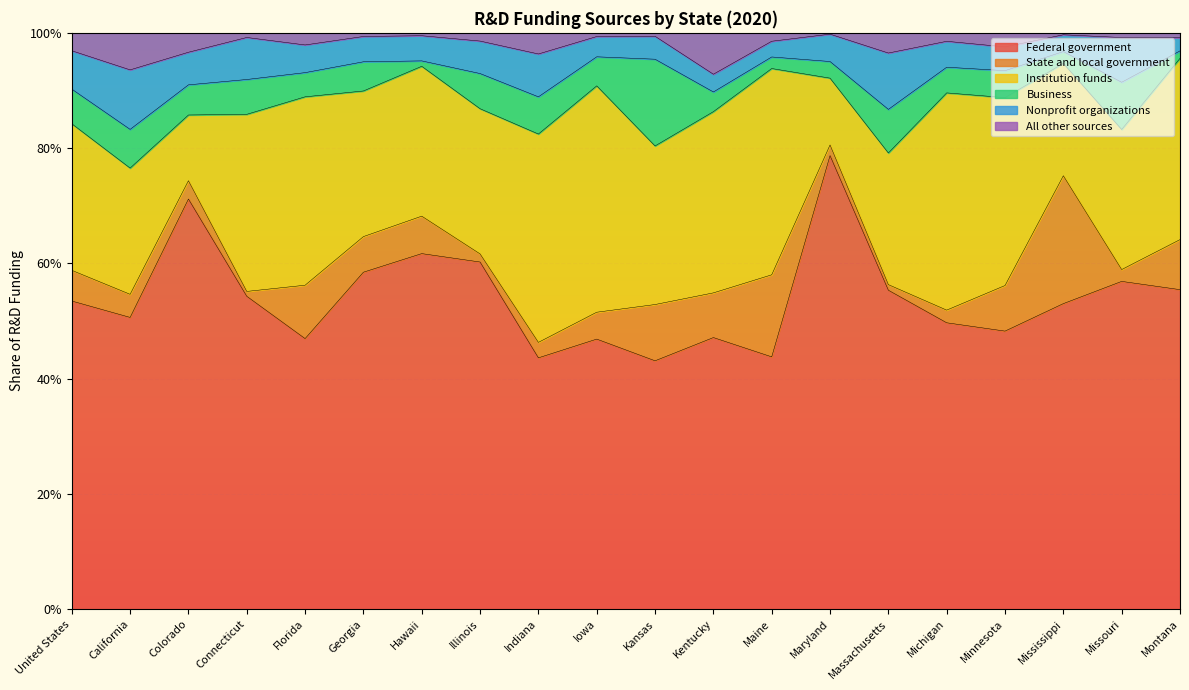

Rank the series by their maximum value, from lowest to highest.

All other sources, Nonprofit organizations, Business, State and local government, Institution funds, Federal government